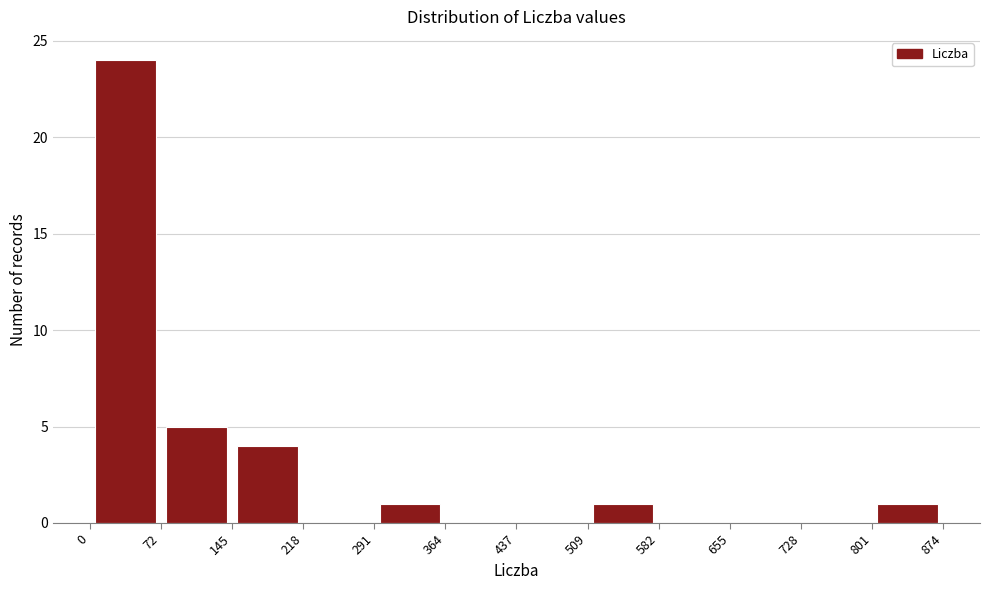

Reading left to right, transcribe this chart: for each bar, give the range it covers on the x-axis and its height. The values are not printed on the chart, so give them approximately, as read against the axis.

0 to 72: 24
72 to 145: 5
145 to 218: 4
218 to 291: 0
291 to 364: 1
364 to 437: 0
437 to 509: 0
509 to 582: 1
582 to 655: 0
655 to 728: 0
728 to 801: 0
801 to 874: 1